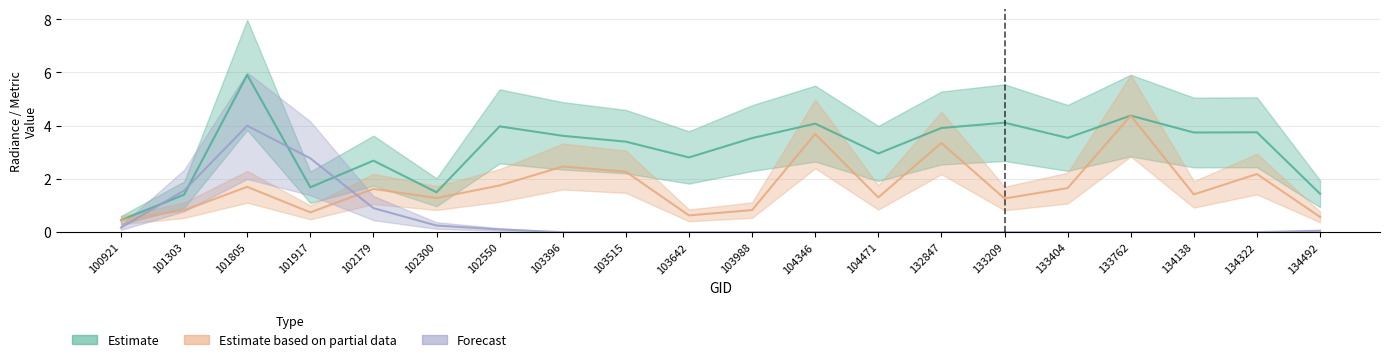

What is the total value across all series at 103642?

3.4